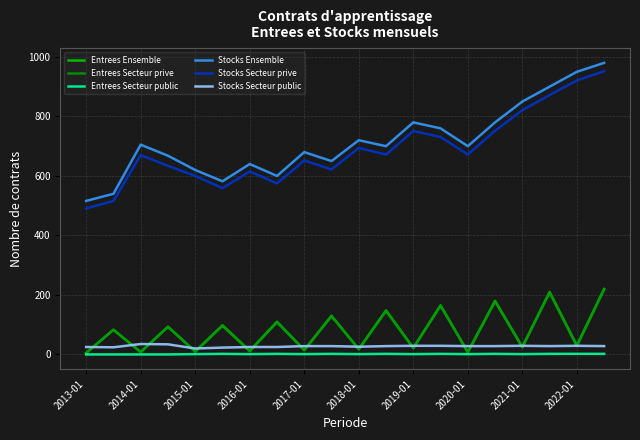

True or false: Entrees Secteur public and Stocks Ensemble intersect in this chart.

False